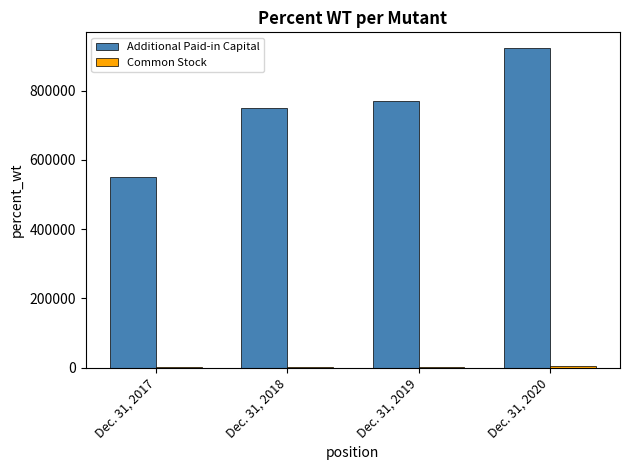

At which category is the sum across all series the highest?

Dec. 31, 2020